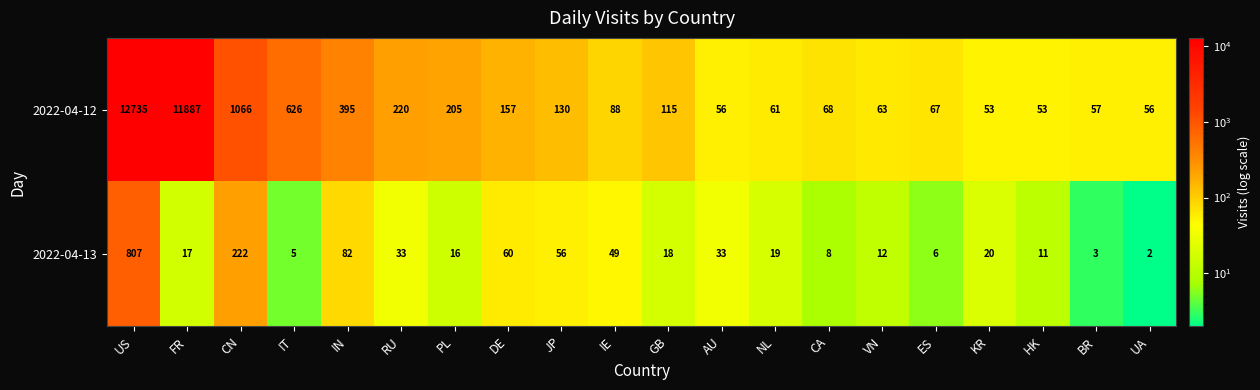

At how many categories does at least one series exceed 42?

20